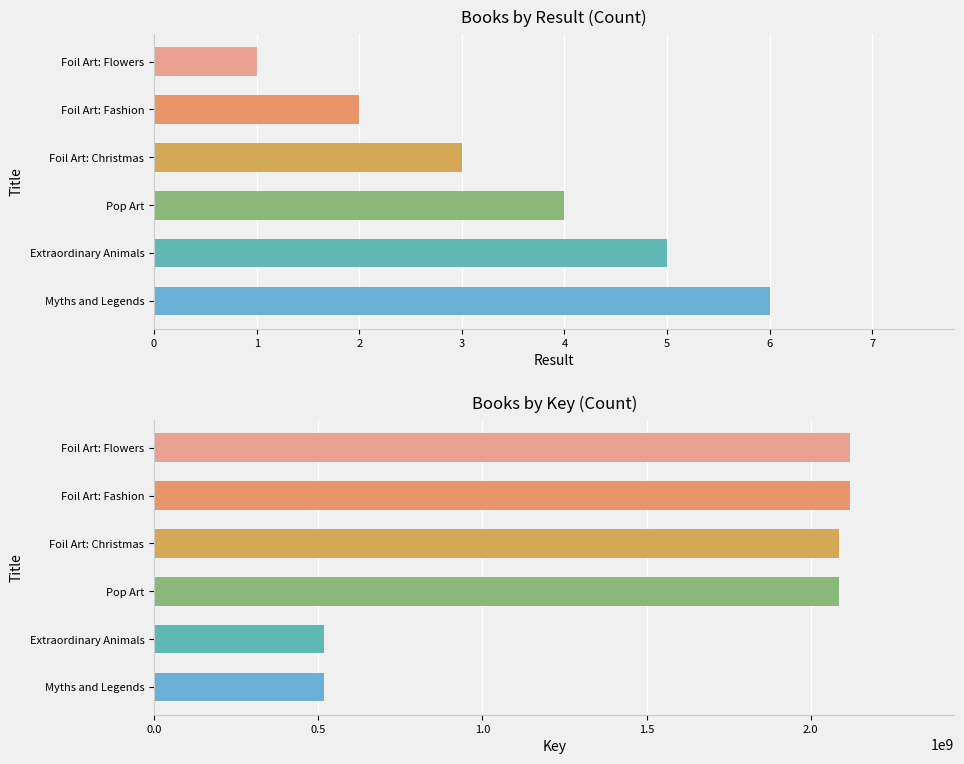

Which has a higher value, Extraordinary Animals or Foil Art: Christmas?

Extraordinary Animals